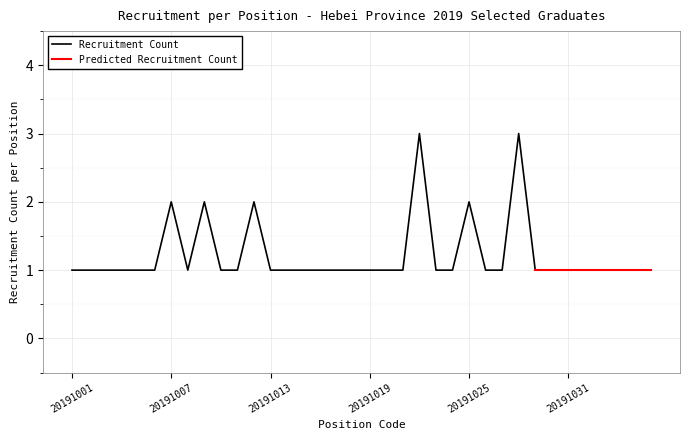

What is the sum of the Predicted Count values at 20191018 and 20191020?

2